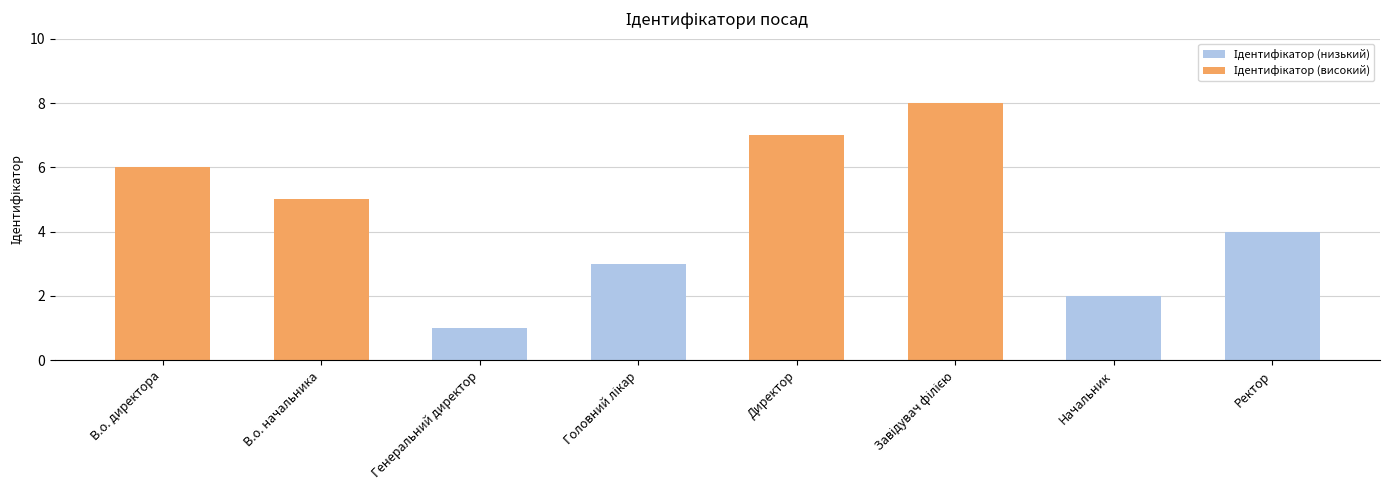

Where does the data first go above 5?

В.о. директора